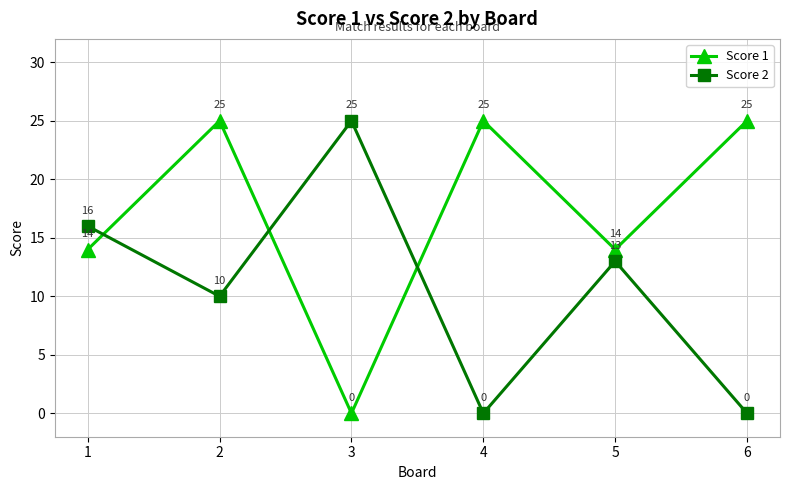

At 6, list the series in order from largest to smallest.

Score 1, Score 2